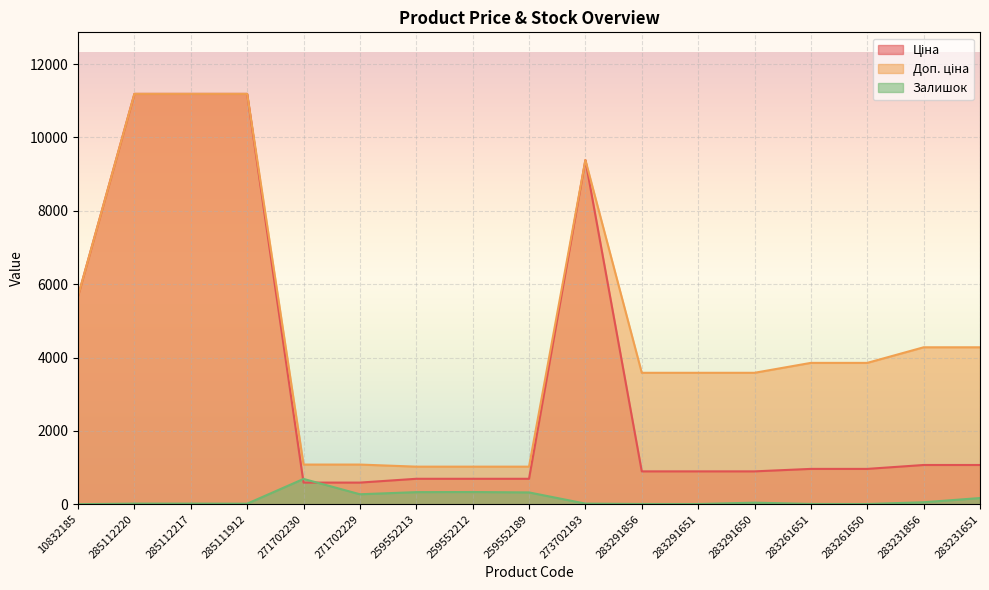

What is the total value across all series at 283291651?

4485.5